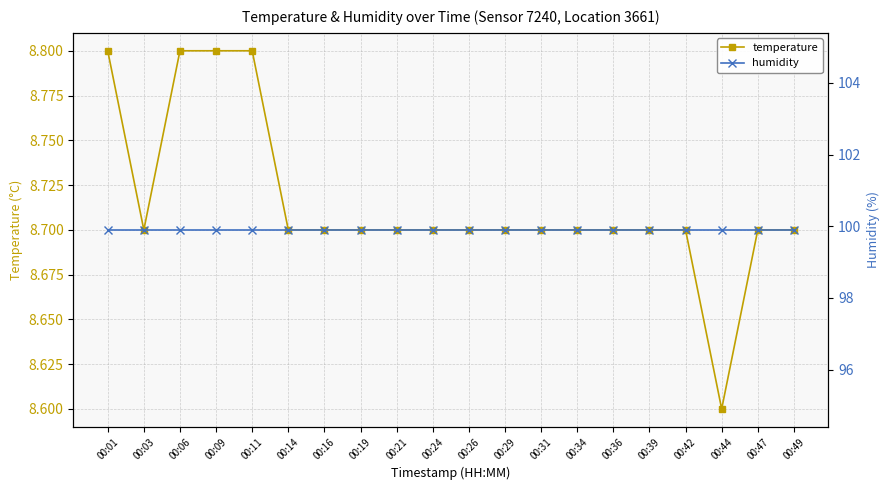

What is the value of the humidity point at the 7th from the left?

99.9